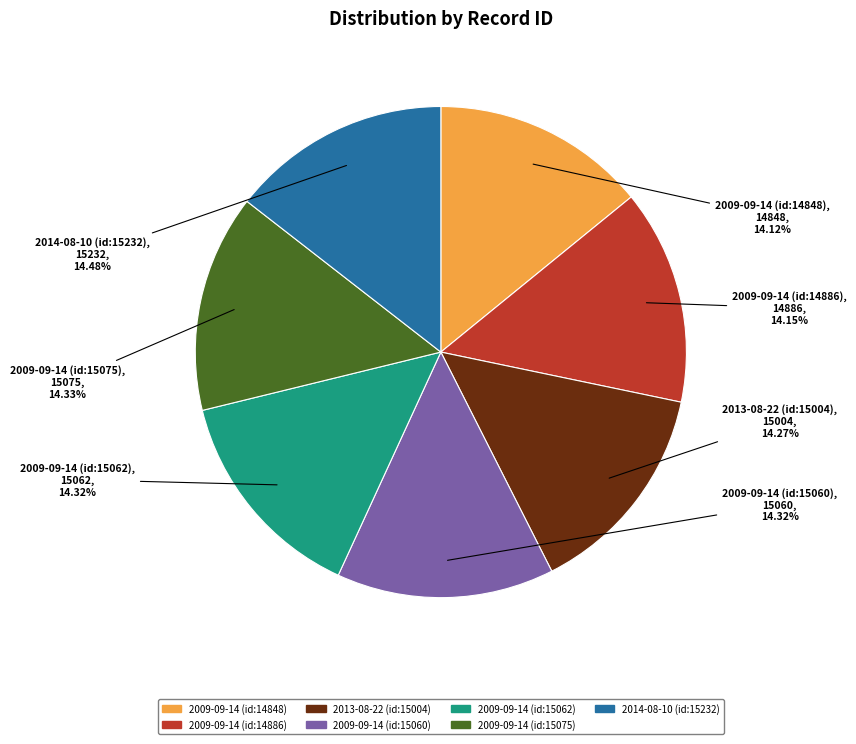

Approximately how many times larger is the value at 2013-08-22 (id:15004) compared to 2014-08-10 (id:15232)?

1.0